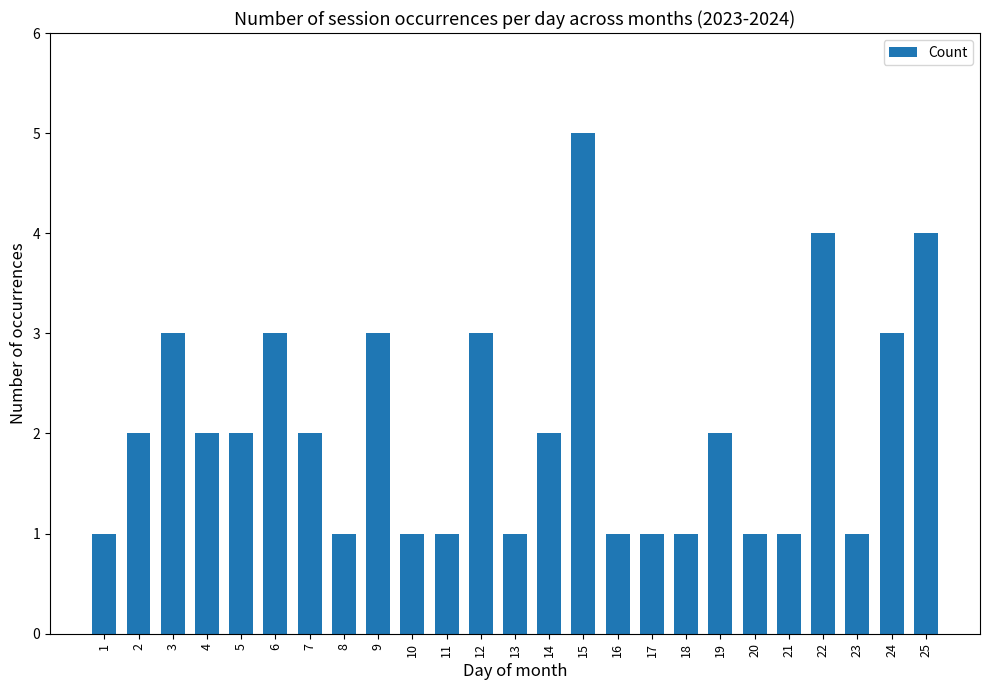

How many series are shown in this chart?

1